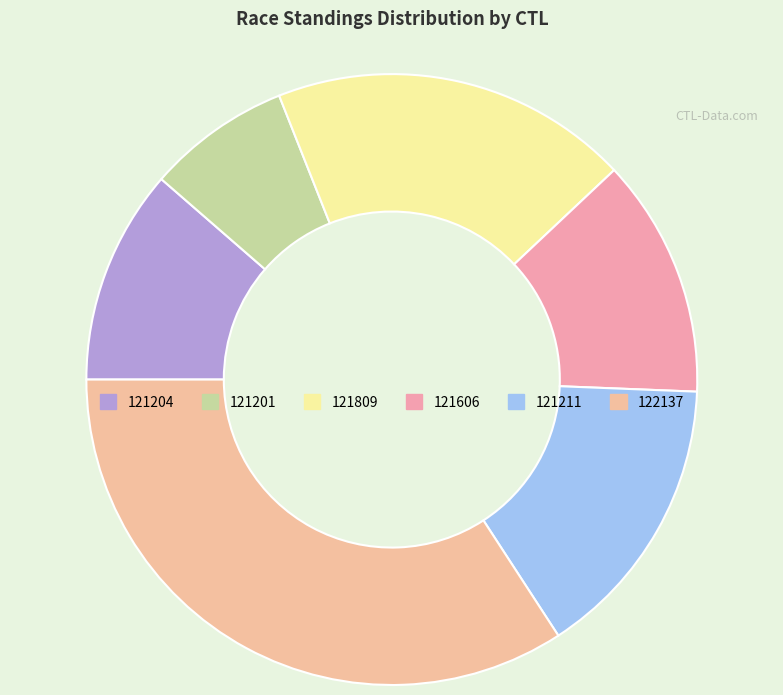

To the nearest percent, what is the difference between the 121201 and 121606 slice percentages?

5%